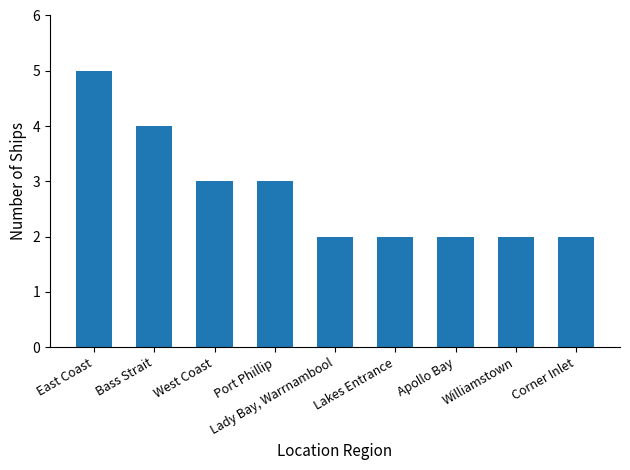

Which label corresponds to the largest value in the chart?

East Coast